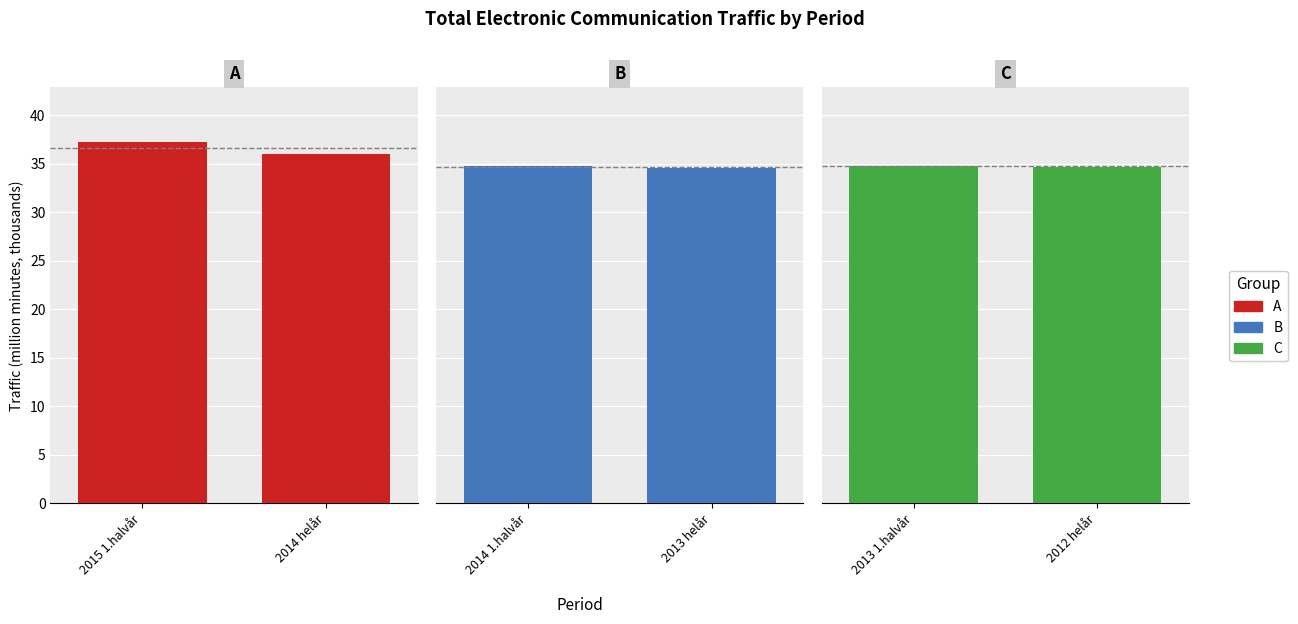

How many bars are there in total?

6